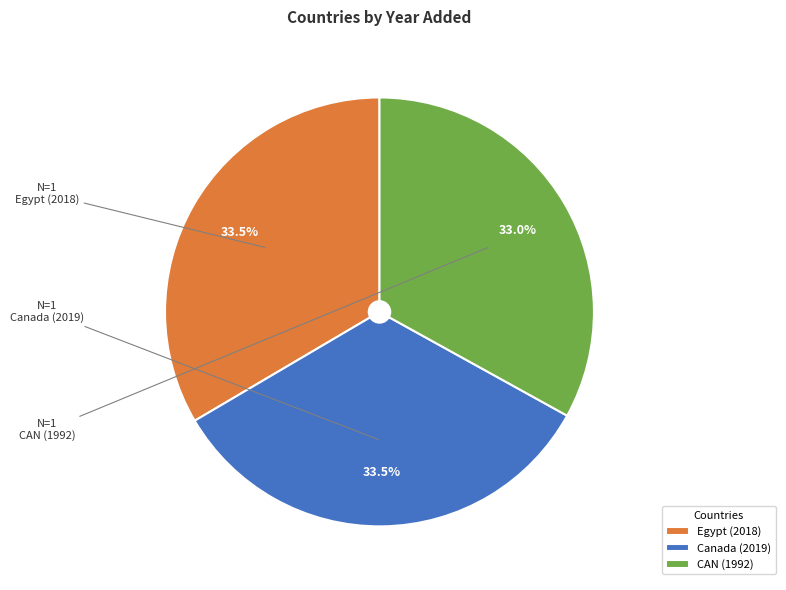

Count the number of slices in the pie.

3